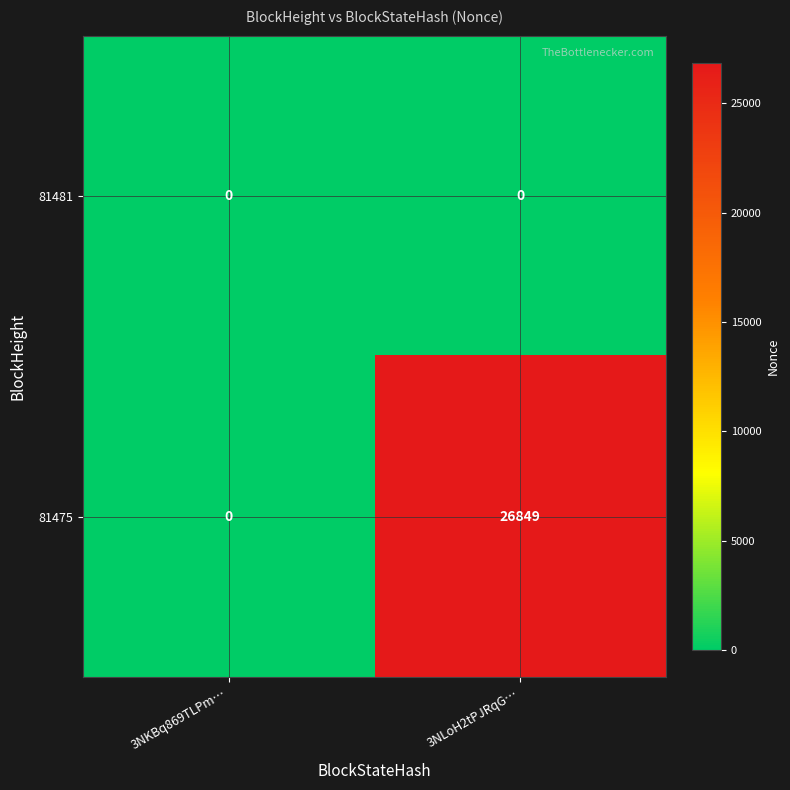

Reading left to right, list all the values displayed in this chart.

81481: 0	0
81475: 0	26849